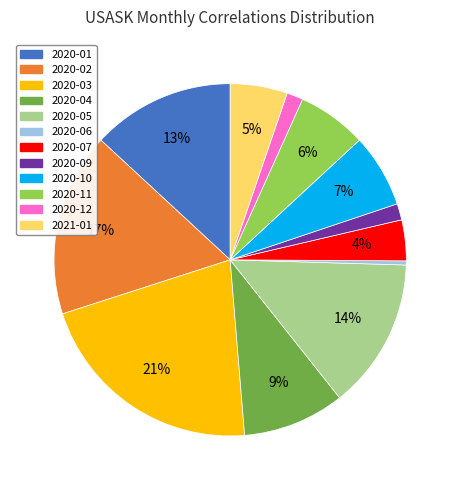

Do 2021-01 and 2020-11 together represent more than half of the pie?

No